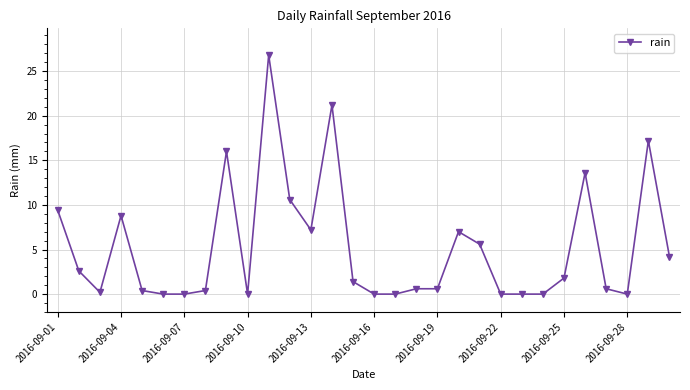

What is the maximum value shown in the chart?

26.8